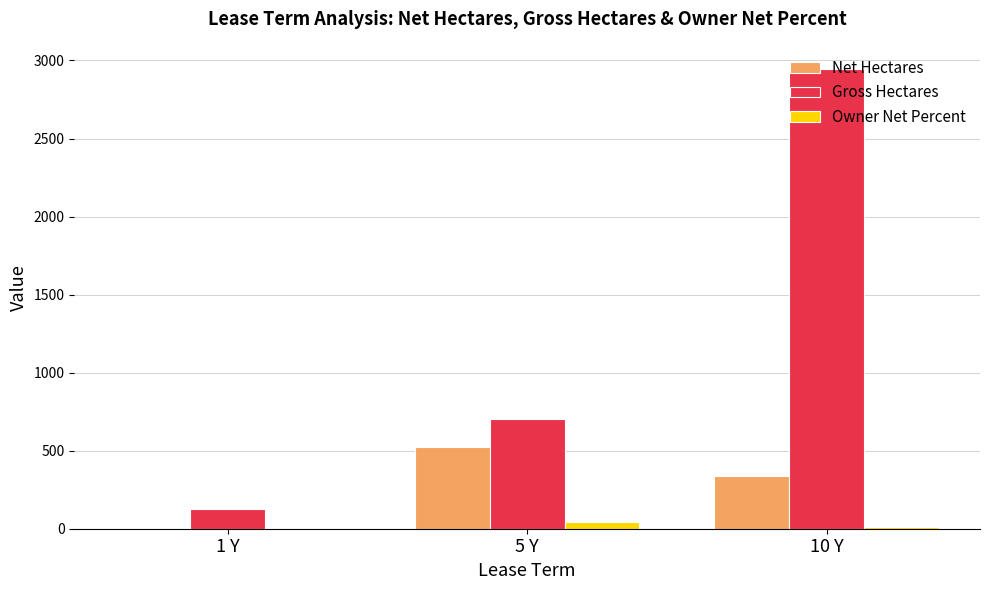

What is the spread (max minus min) of values at 1 Y?

124.9